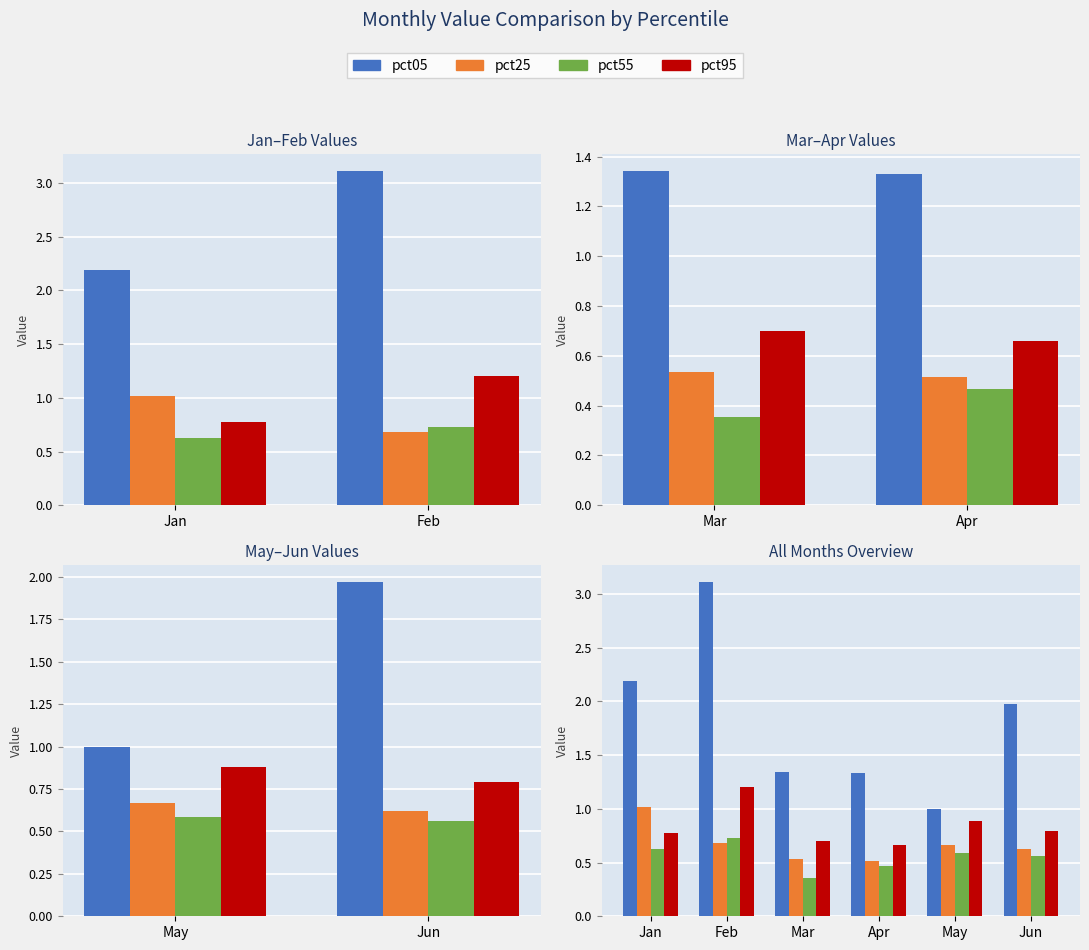

How many values in the pct05 series are below 1?

1